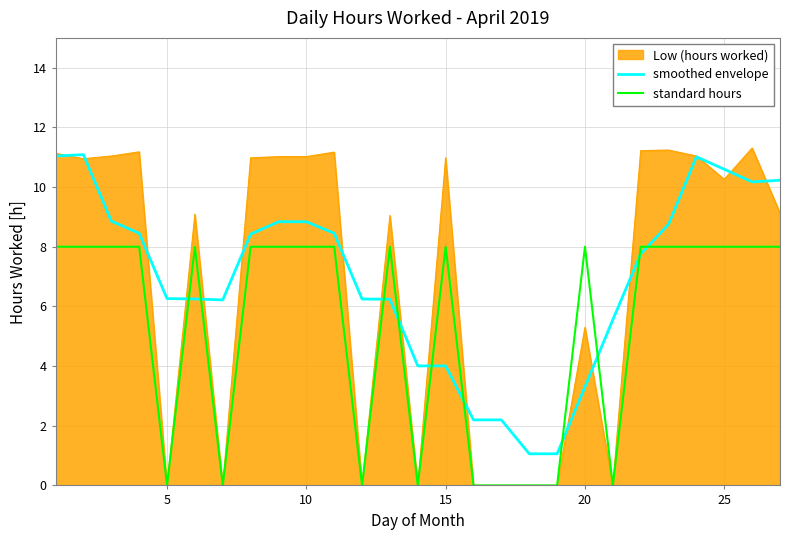

True or false: smoothed envelope and standard hours intersect in this chart.

True